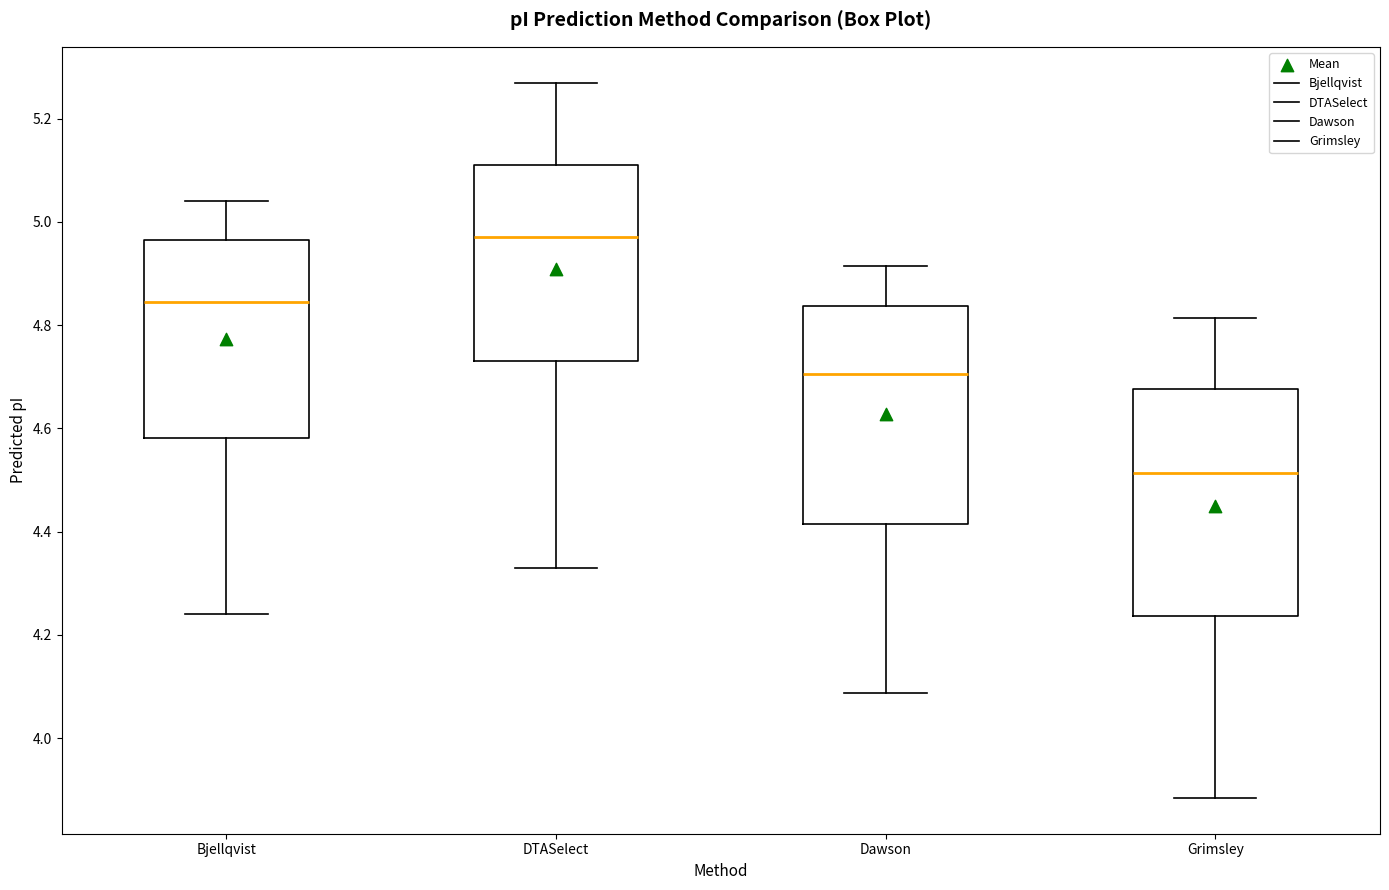

Which box's median line is the highest?

DTASelect